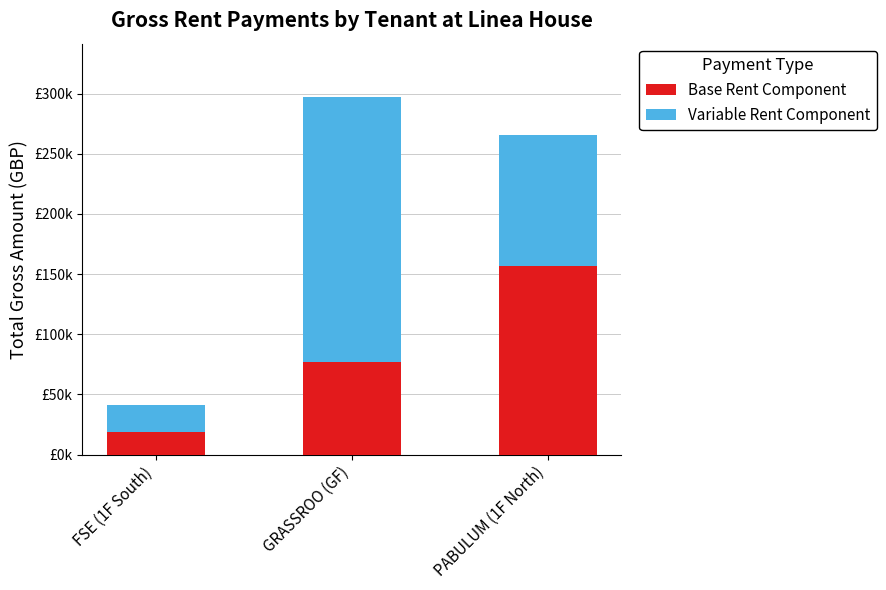

Are the bars horizontal?

No